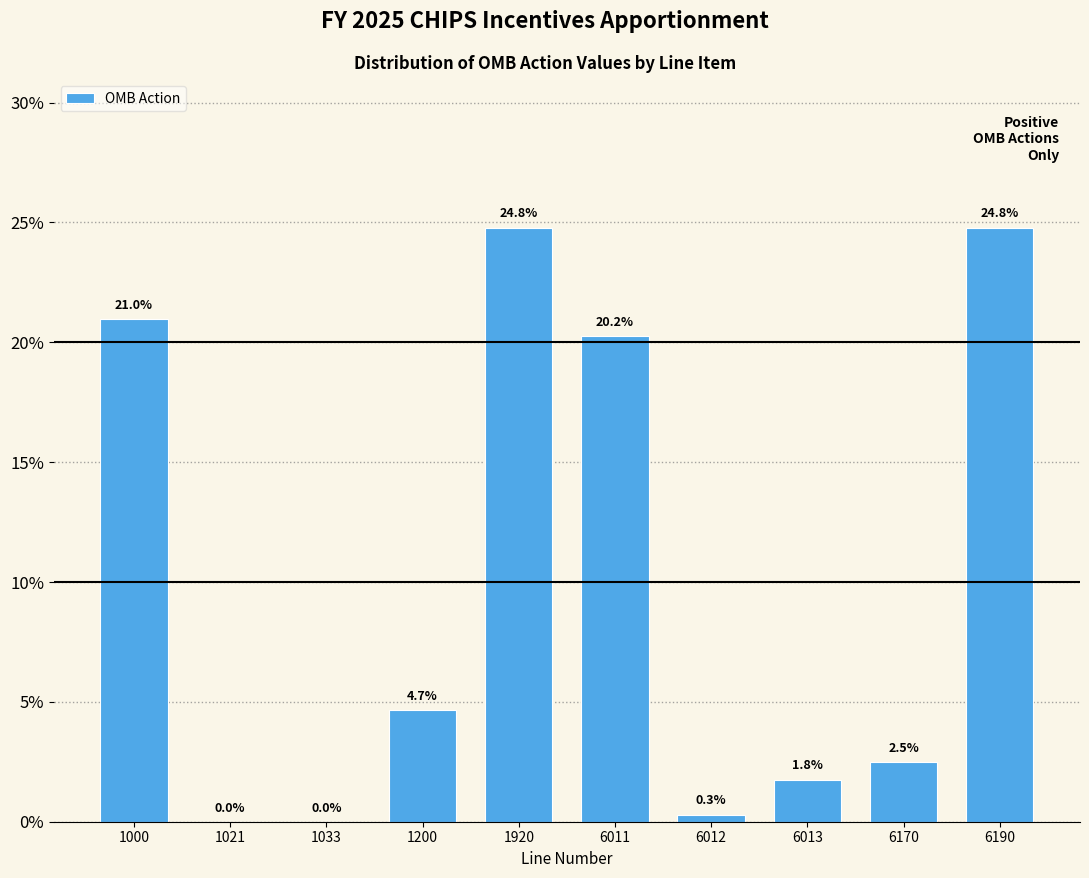

What is the greatest value displayed?

24.8